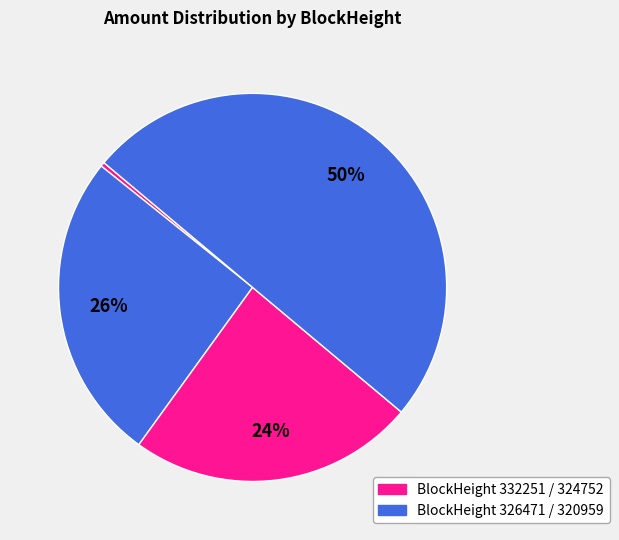

Which category has the biggest portion of the pie?

320959